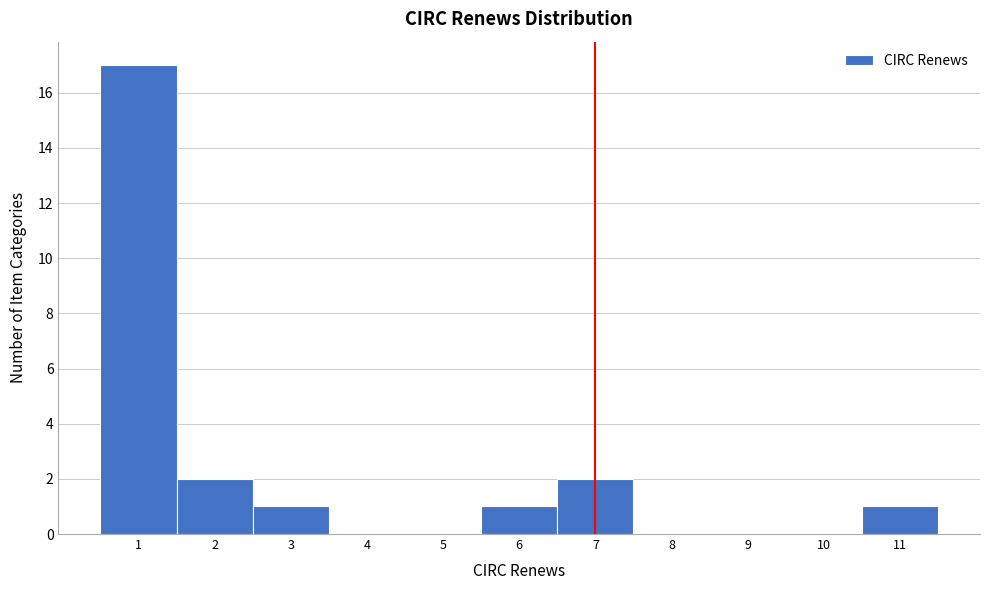

Over which range of the x-axis is the bar tallest?

0.5 to 1.5